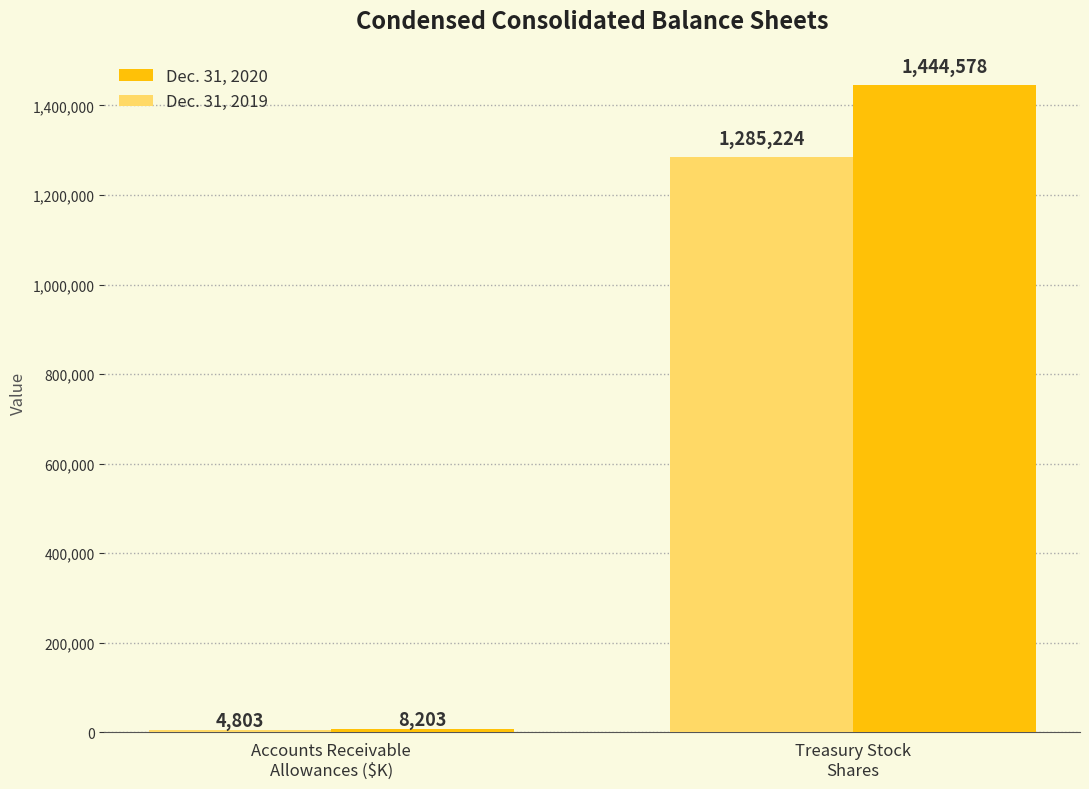

At how many categories does at least one series exceed 583412?

1